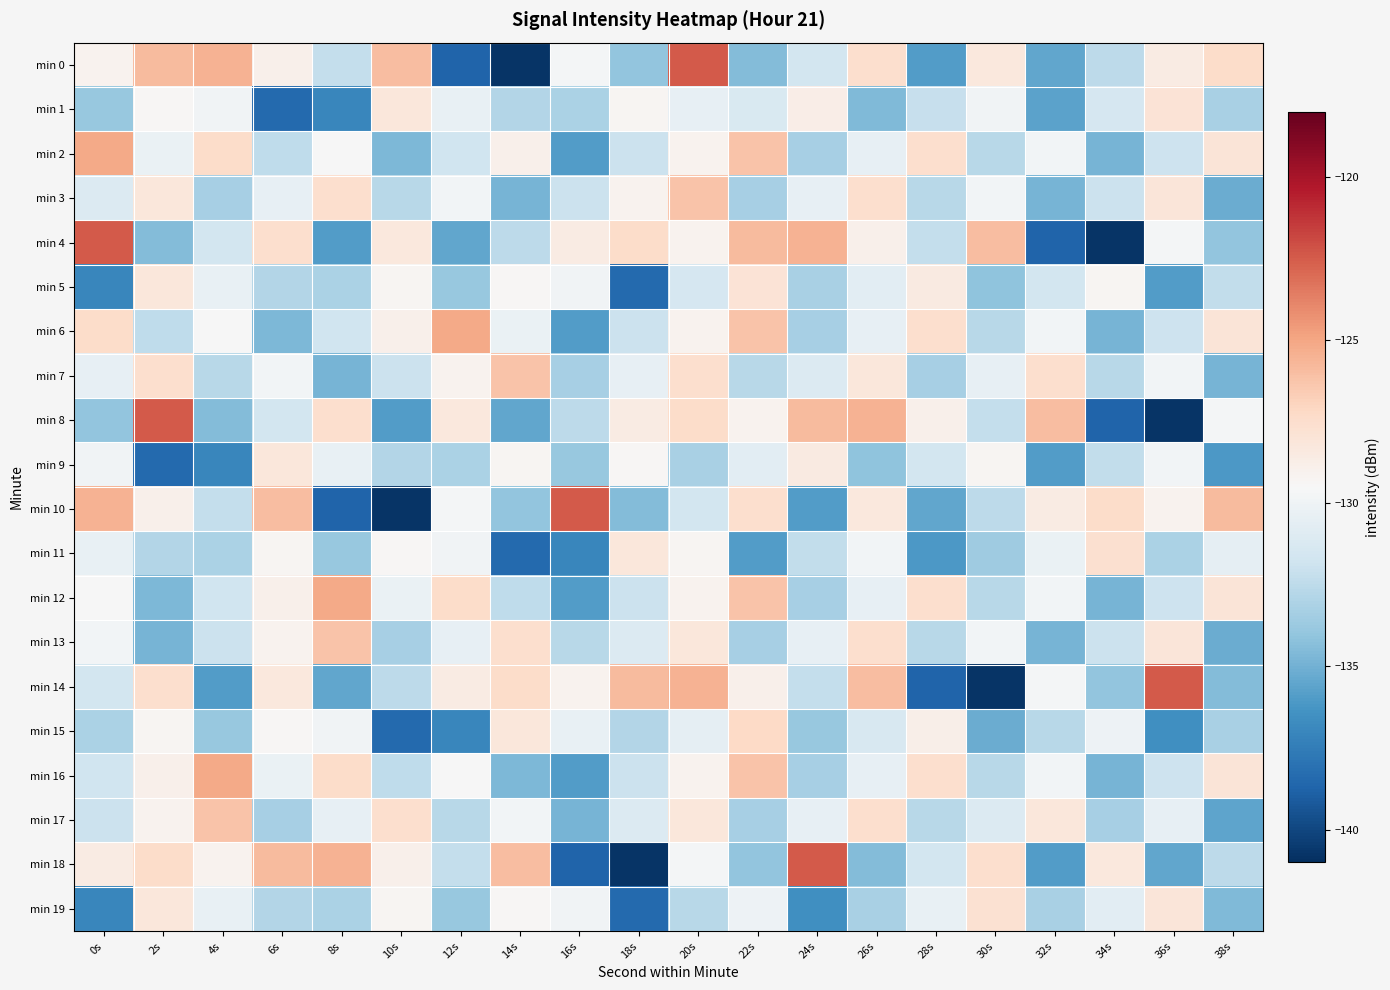

Between 14s and 24s, which is larger?

24s